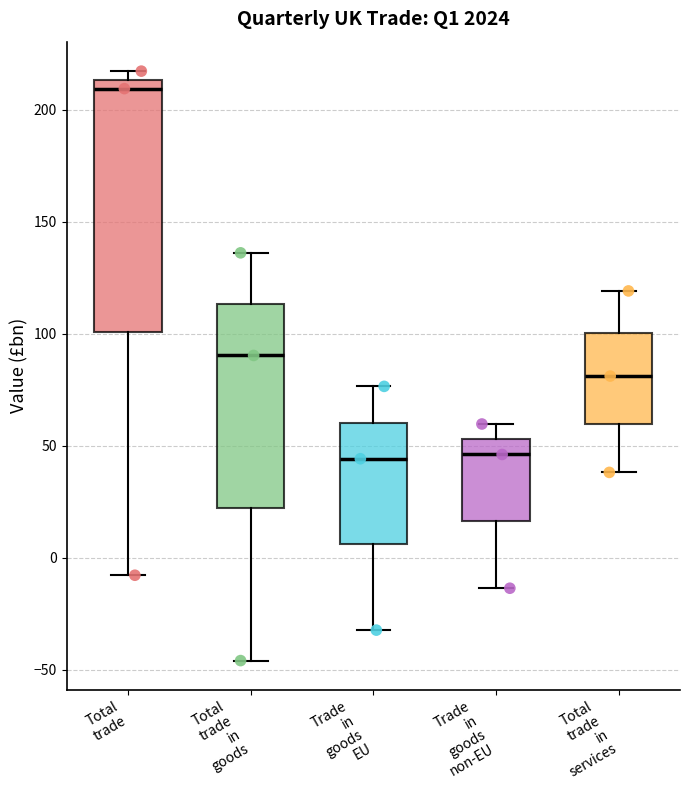

Comparing the boxes themselves (not the whiskers), which one is the tallest?

Total trade